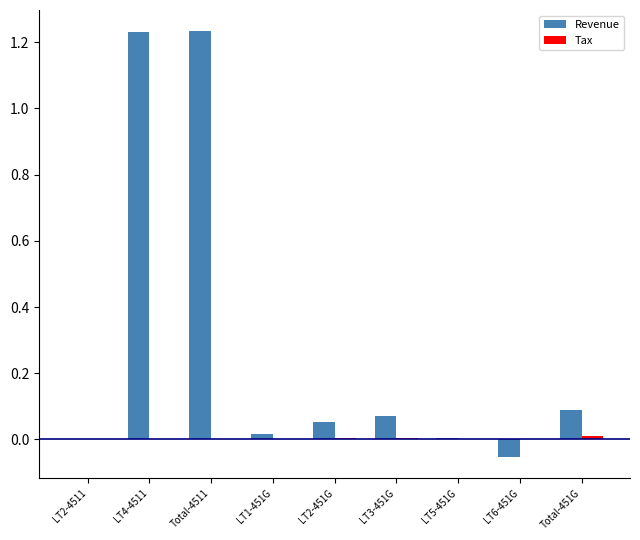

Which series has the largest total across all categories?

Revenue